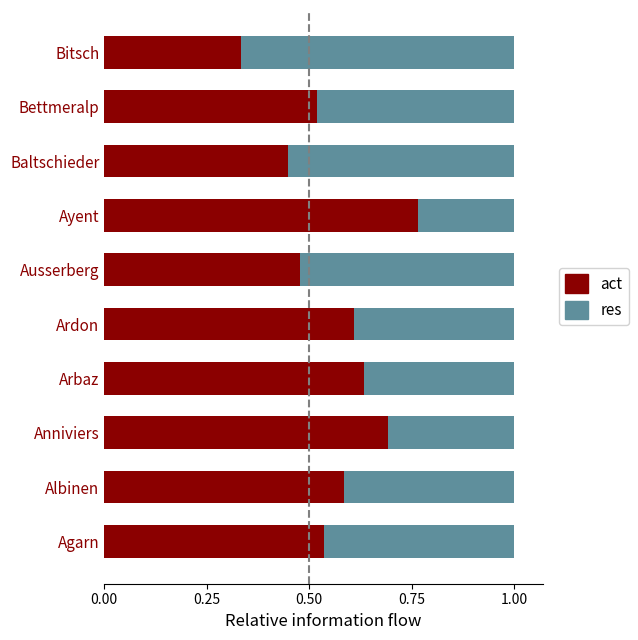

What is the sum of all act values?

5.6